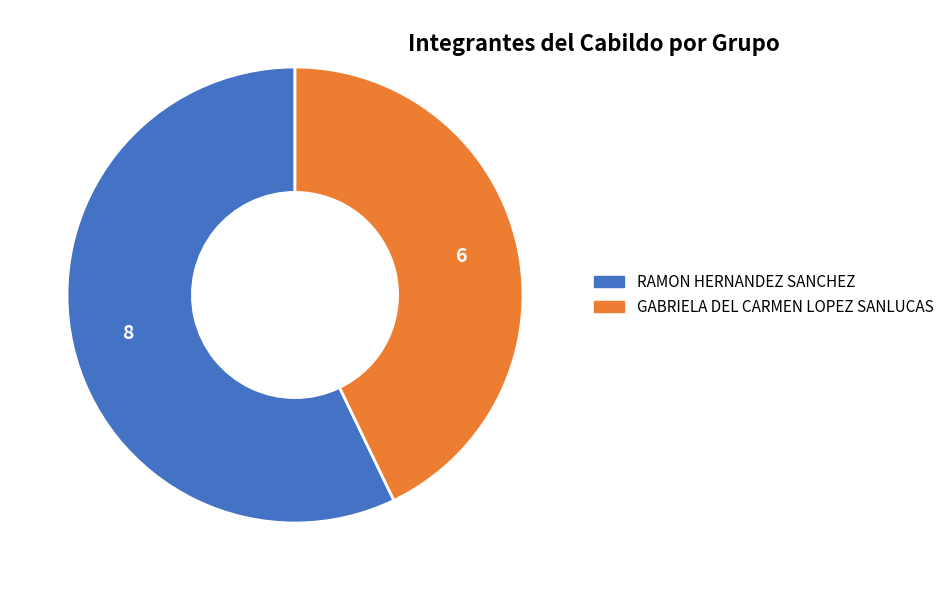

Which slice represents more than half of the pie?

RAMON HERNANDEZ SANCHEZ